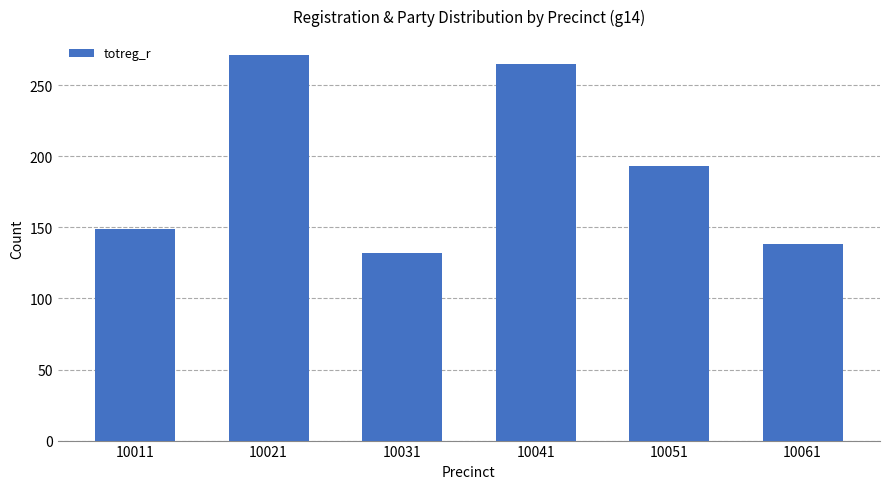

Where is the data nearest to the value 201?

10051